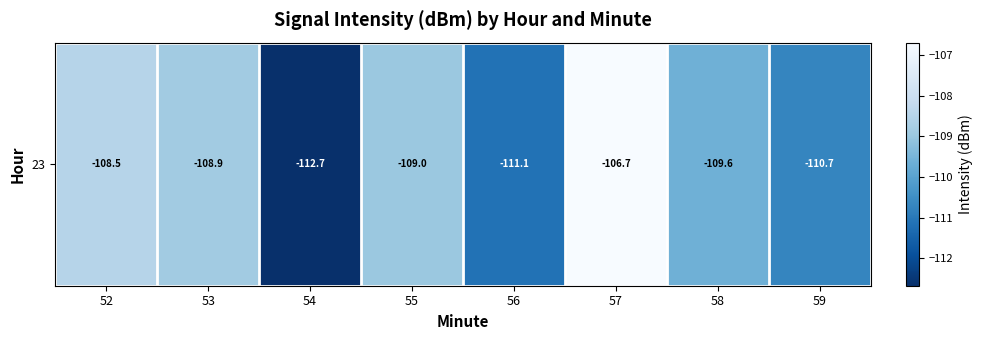

What is the change in value from 52 to 56?

-2.7